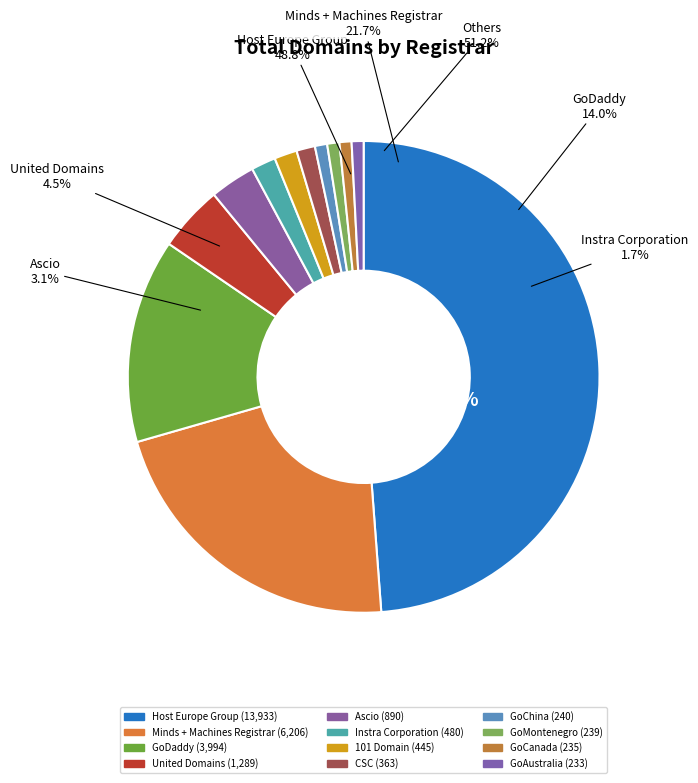

To the nearest percent, what is the difference between the 101 Domain and GoCanada slice percentages?

1%